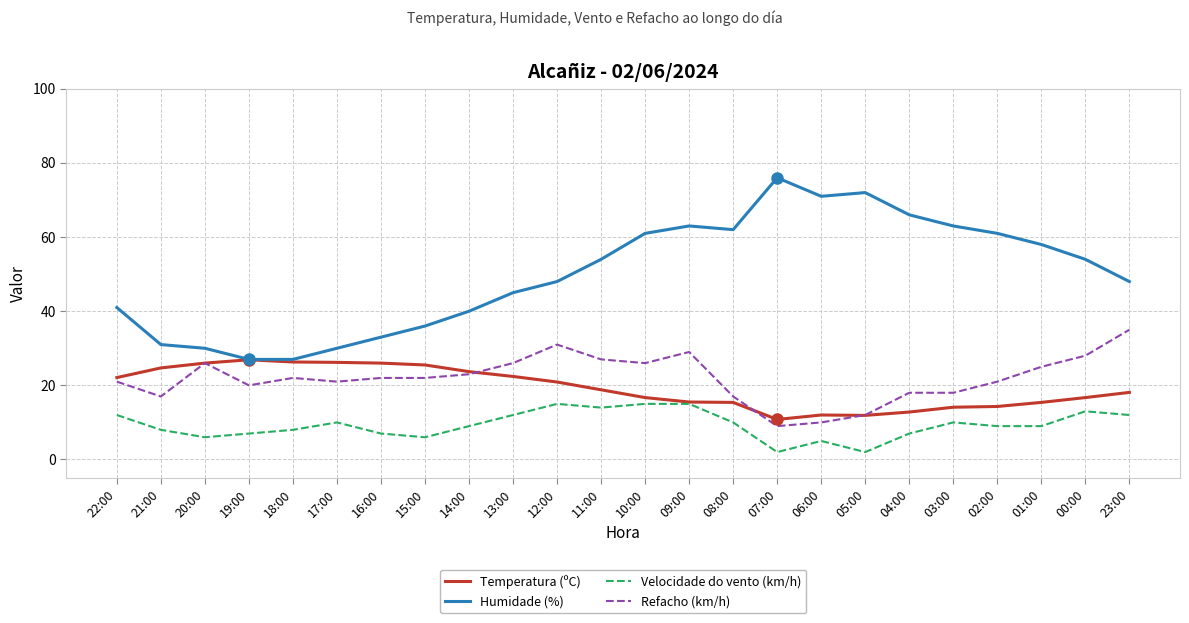

What is the smallest value displayed?

2.0